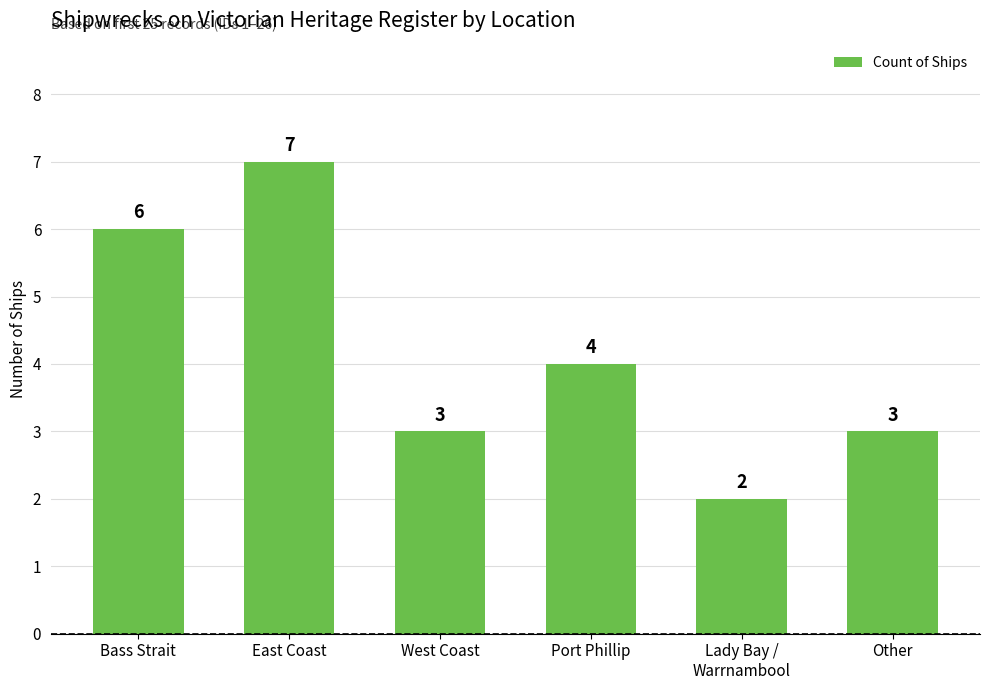

Are the bars horizontal?

No